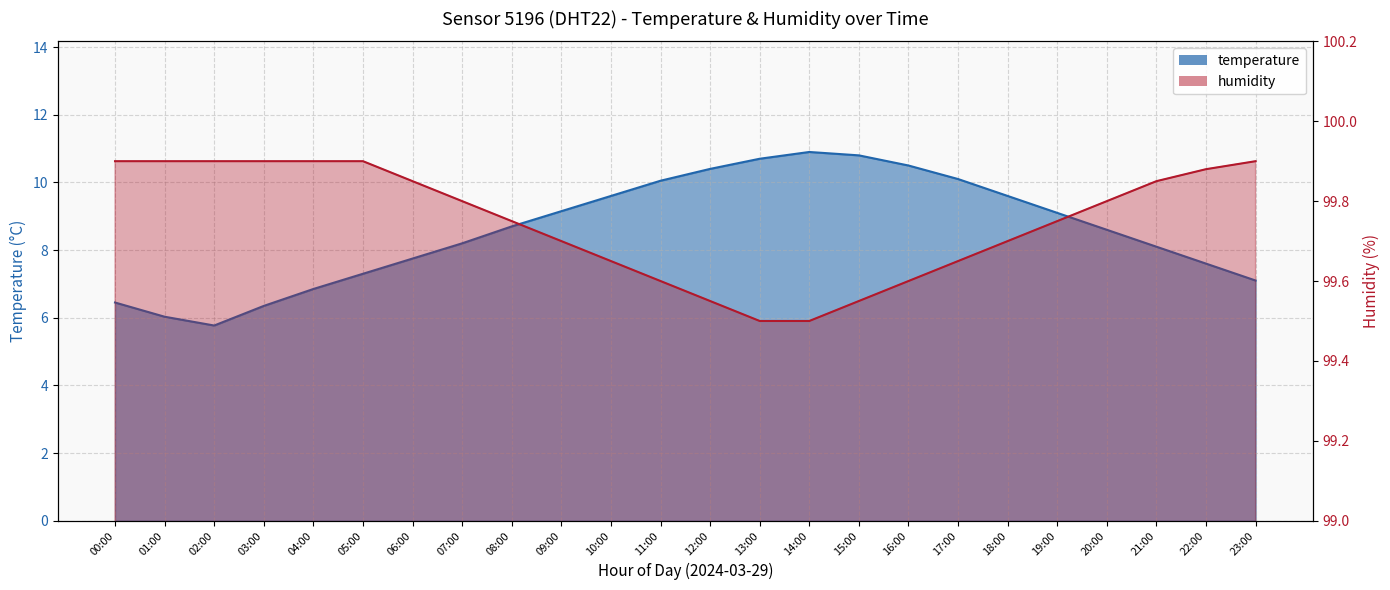

What is the highest value of the temperature series?

10.9